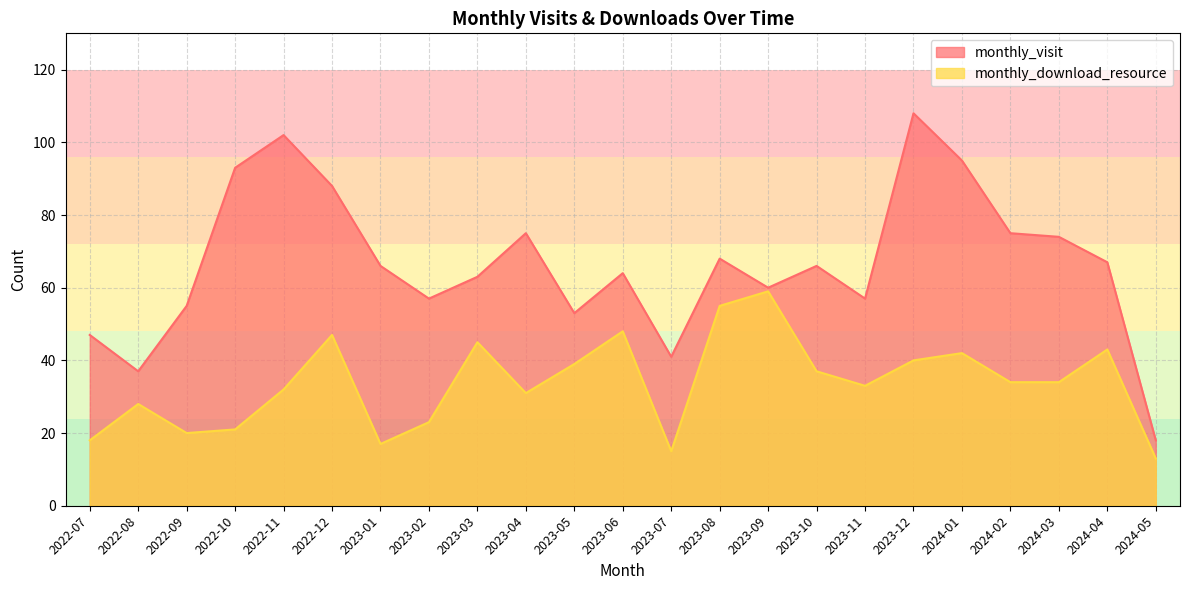

Reading left to right, list all the values displayed in this chart.

monthly_visit: 47	37	55	93	102	88	66	57	63	75	53	64	41	68	60	66	57	108	95	75	74	67	18
monthly_download_resource: 18	28	20	21	32	47	17	23	45	31	39	48	15	55	59	37	33	40	42	34	34	43	13